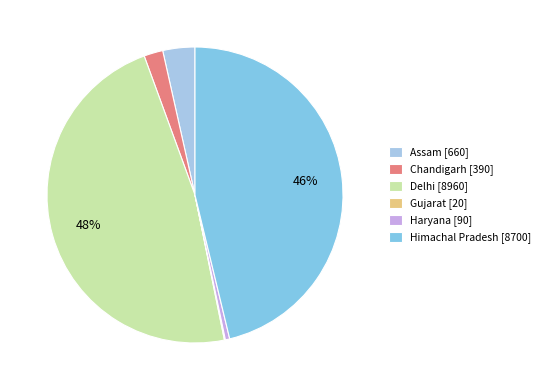

What is the largest slice in the pie chart?

Delhi